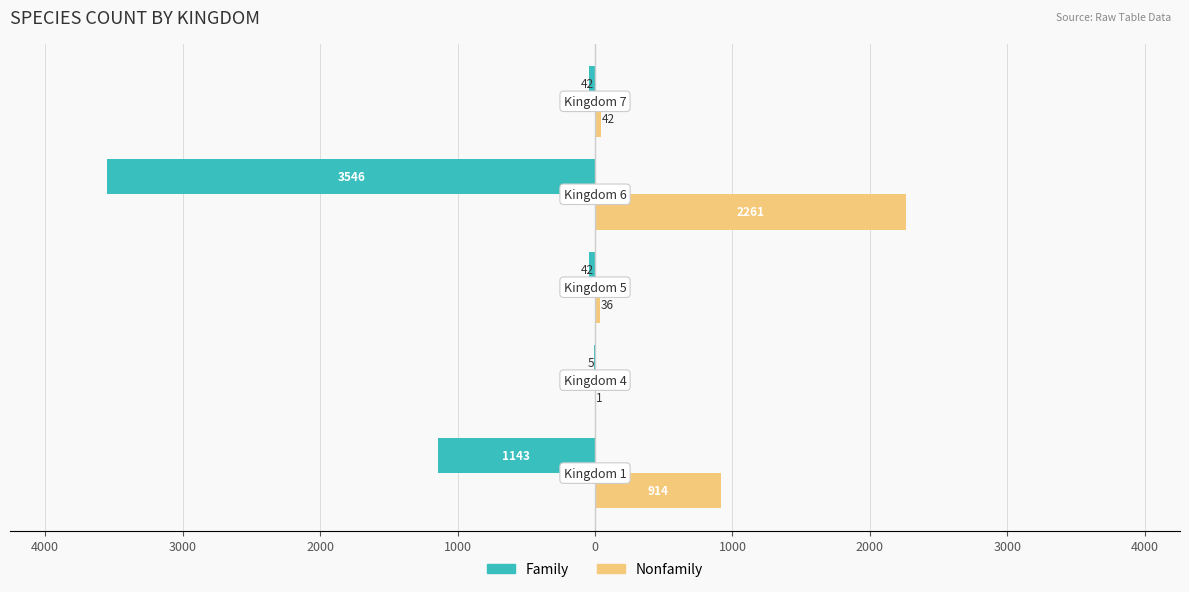

Reading left to right, what are all the values shown in this chart?

Family: 5000=-1143	4000=-5	3000=-42	2000=-3546	1000=-42
Nonfamily: 5000=914	4000=1	3000=36	2000=2261	1000=42